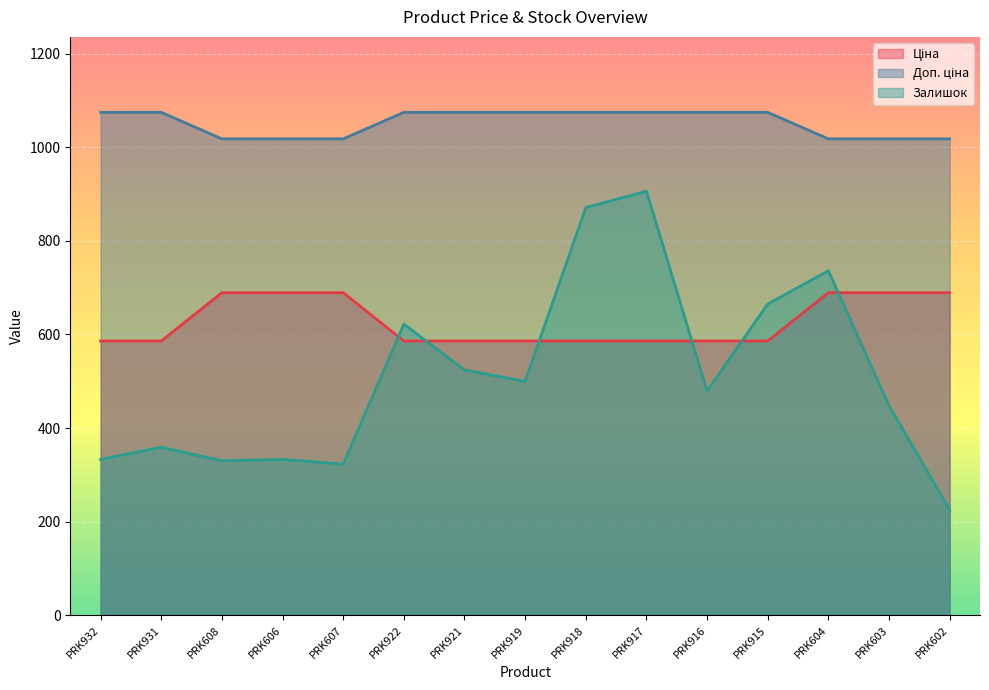

What is the difference between the second highest and second lowest values in the Доп. ціна series?

56.7